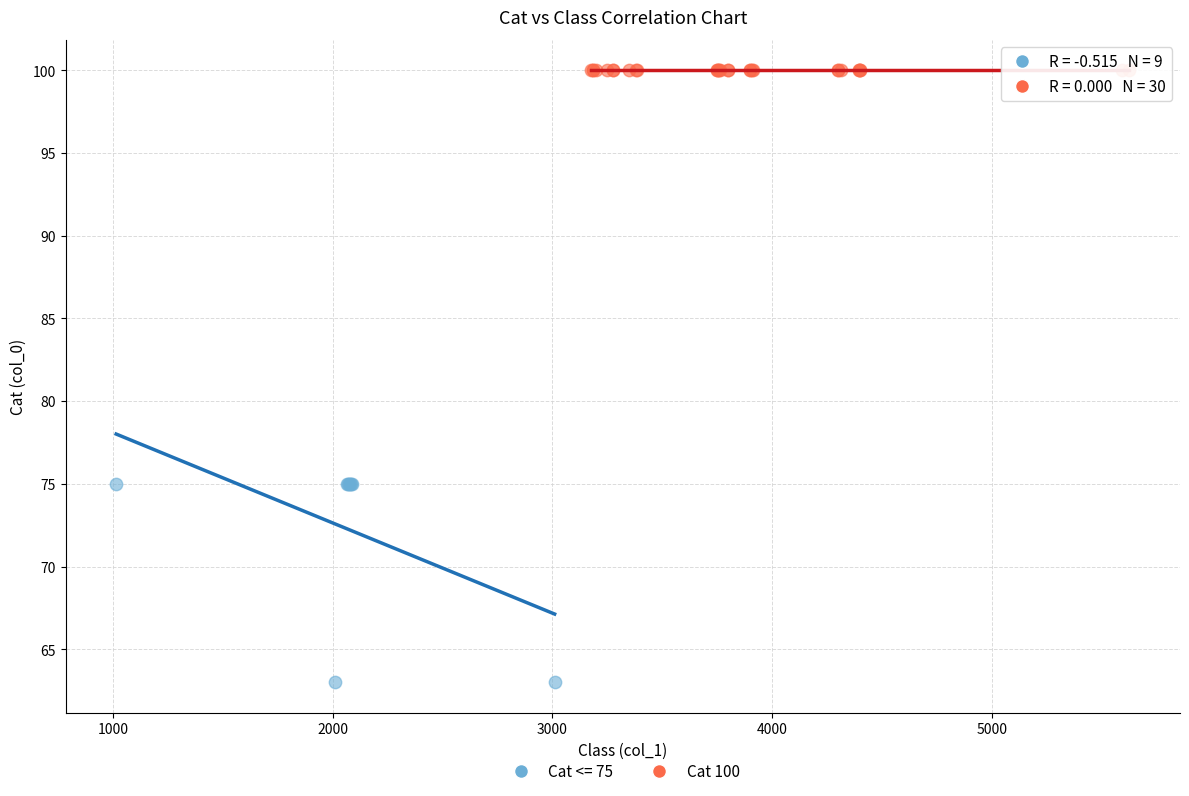

Which series contains the highest Y value?

Cat 100